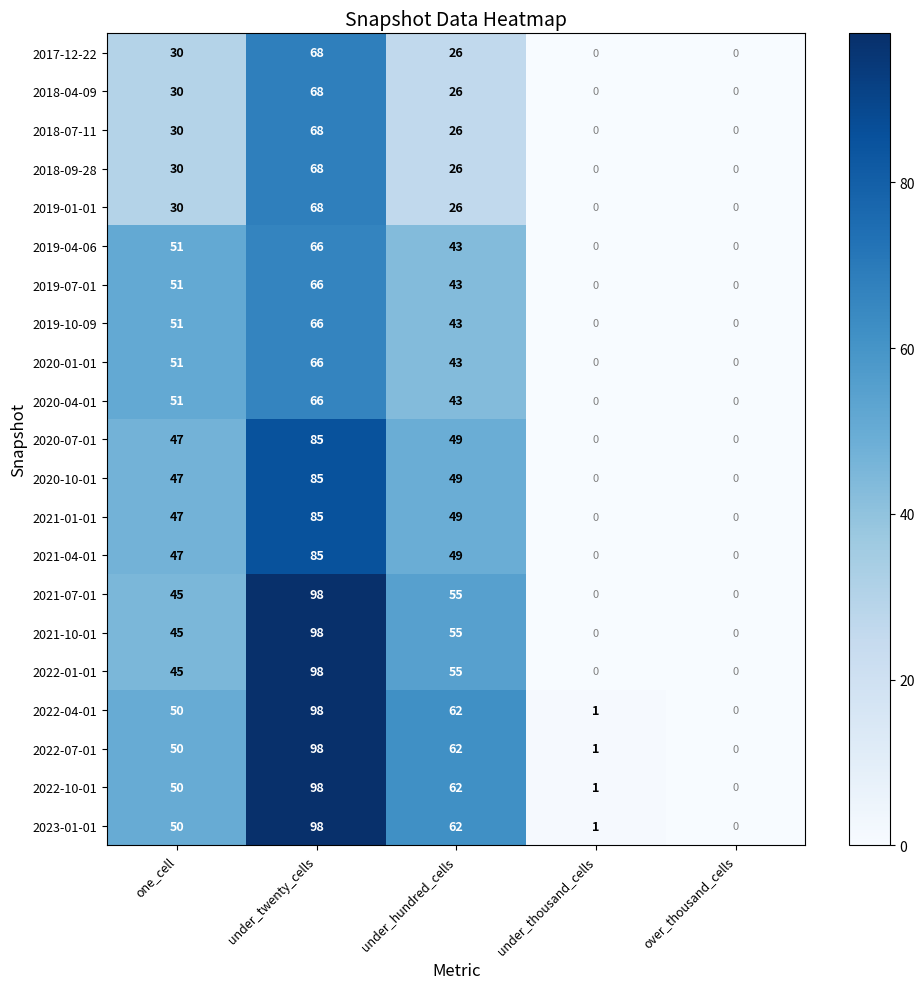

What is the total value across all series at under_twenty_cells?

1696